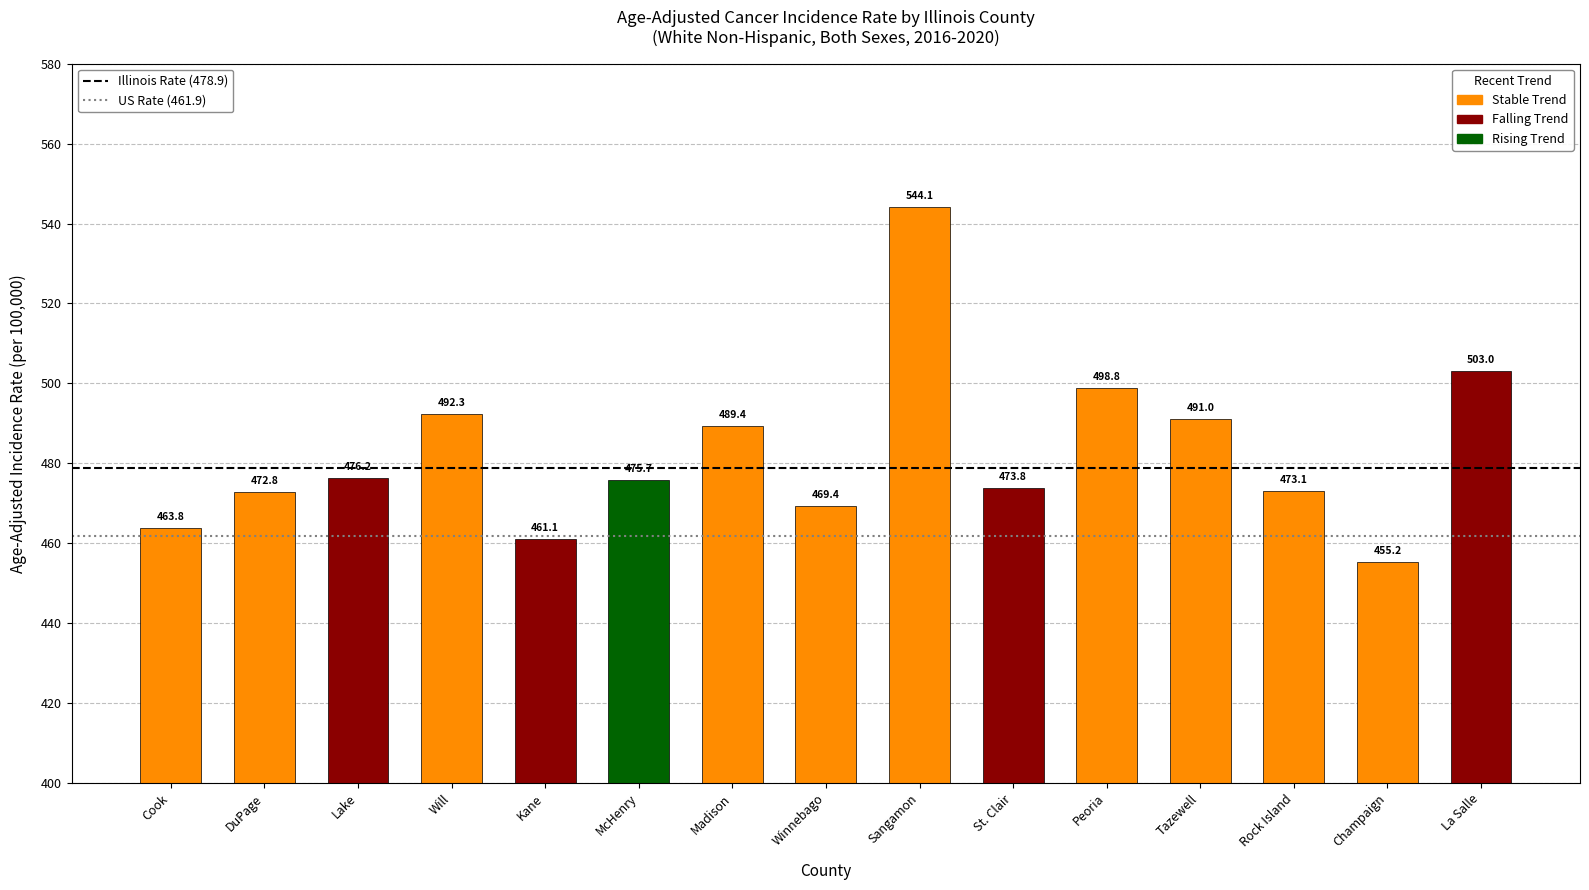

How many data points are above 475?

8